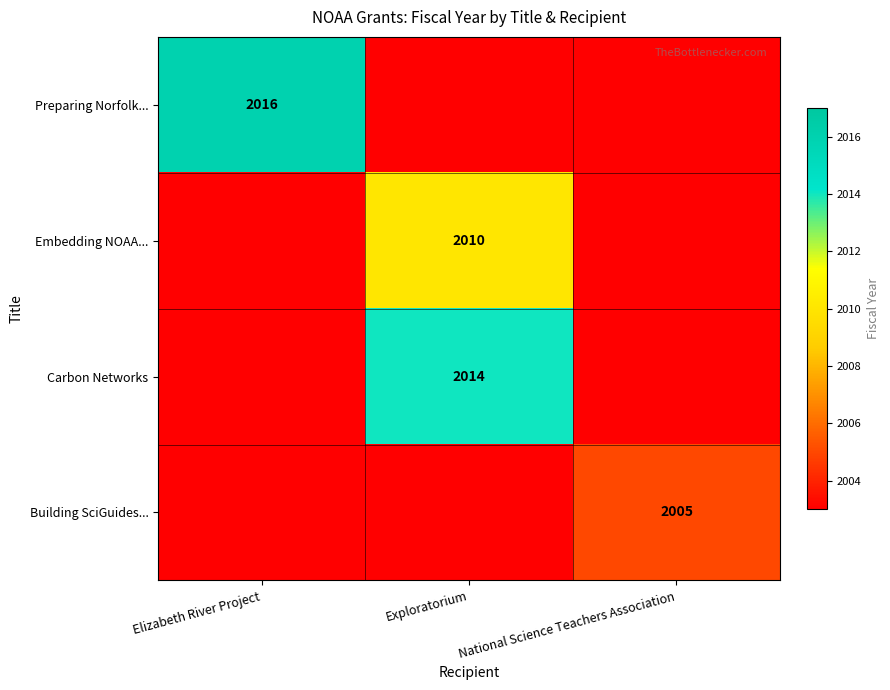

The Preparing Norfolk... series shows 2016 at Elizabeth River Project. True or false?

True